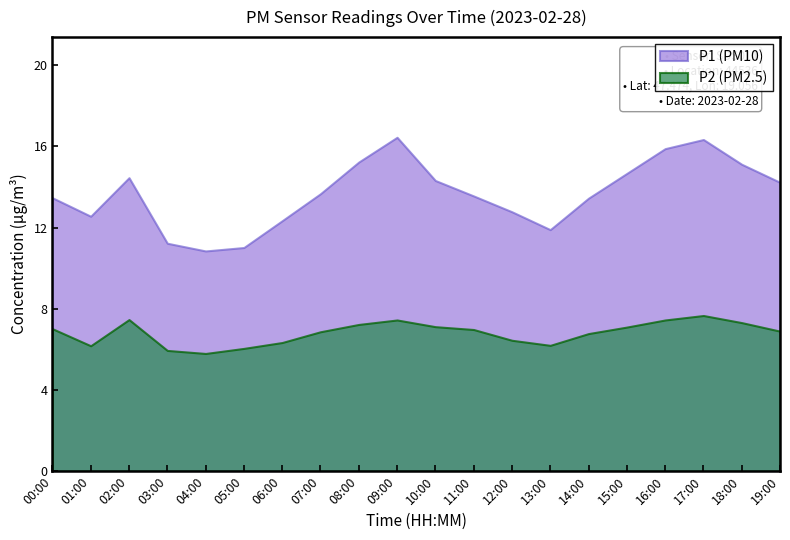

Between 00:00 and 01:00, which series saw the biggest shift?

P1 (PM10)